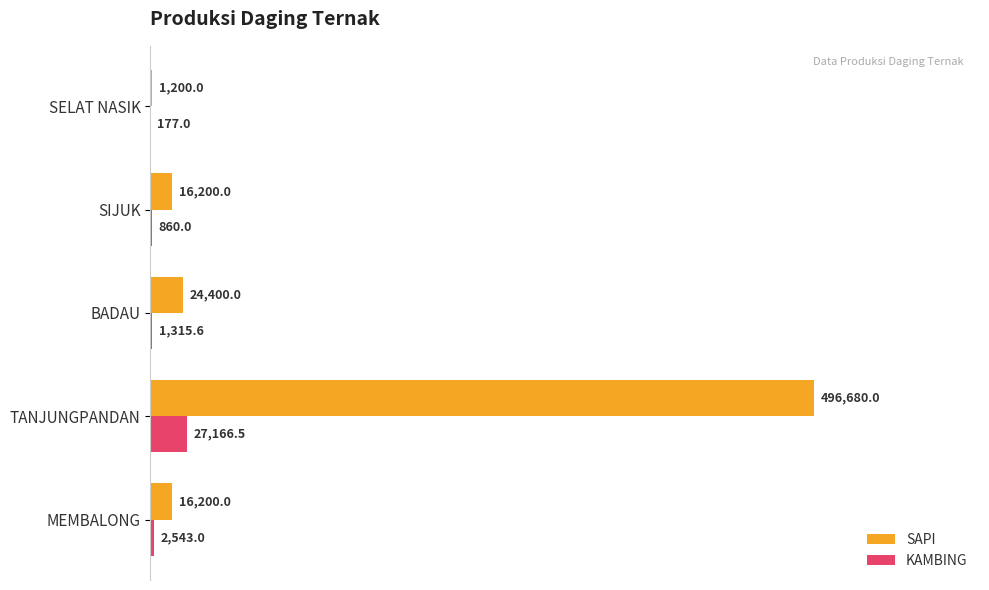

Between MEMBALONG and SIJUK, which series saw the biggest shift?

KAMBING